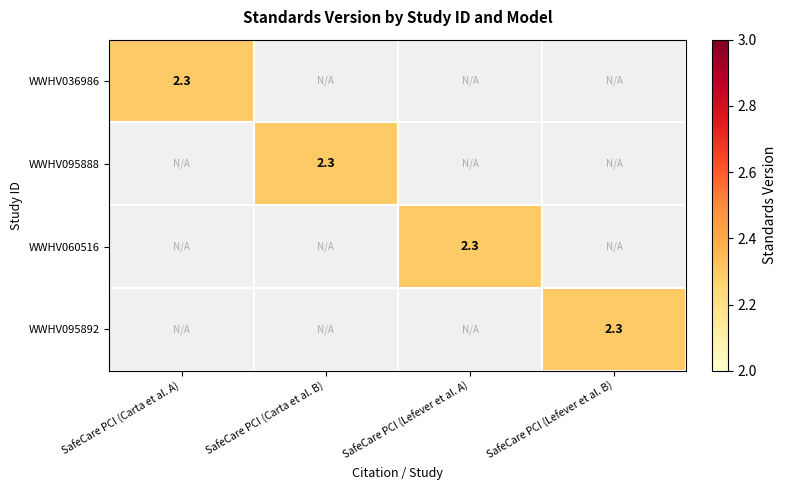

The value of WWHV095892 at SafeCare PCI (Lefever et al. B) is 2.3. True or false?

True